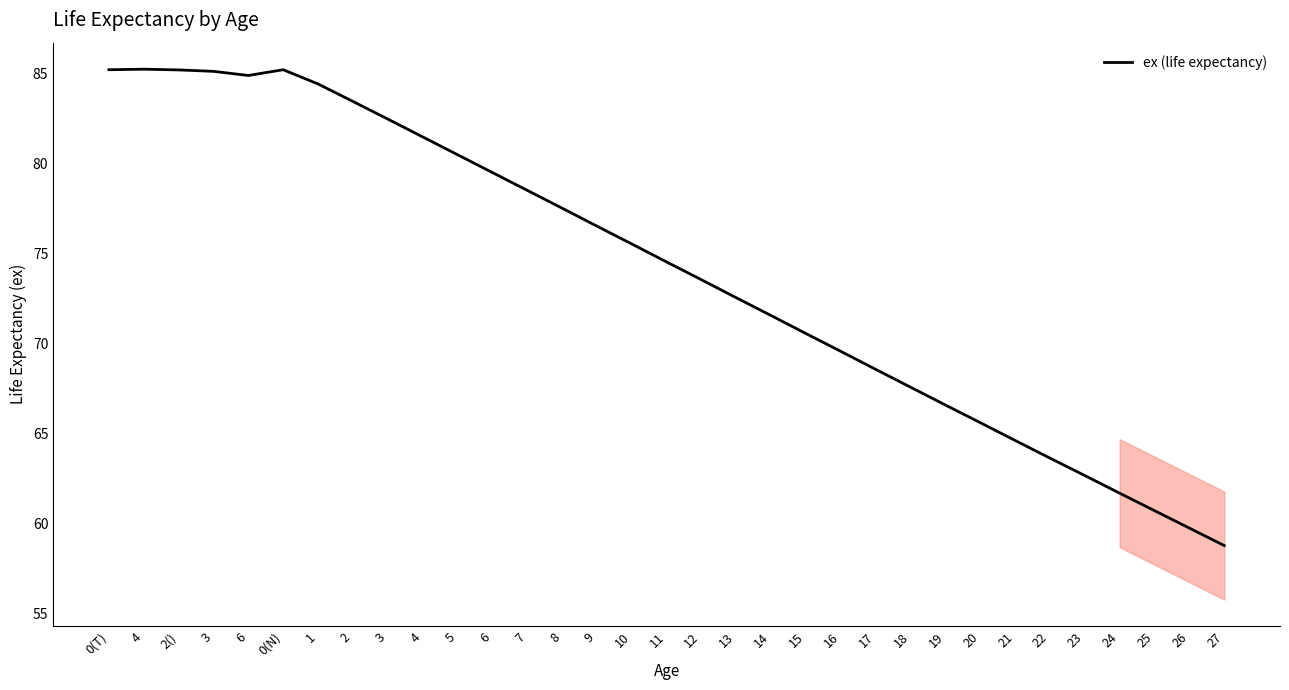

The chart shows a value of 107.7 at 22. True or false?

False